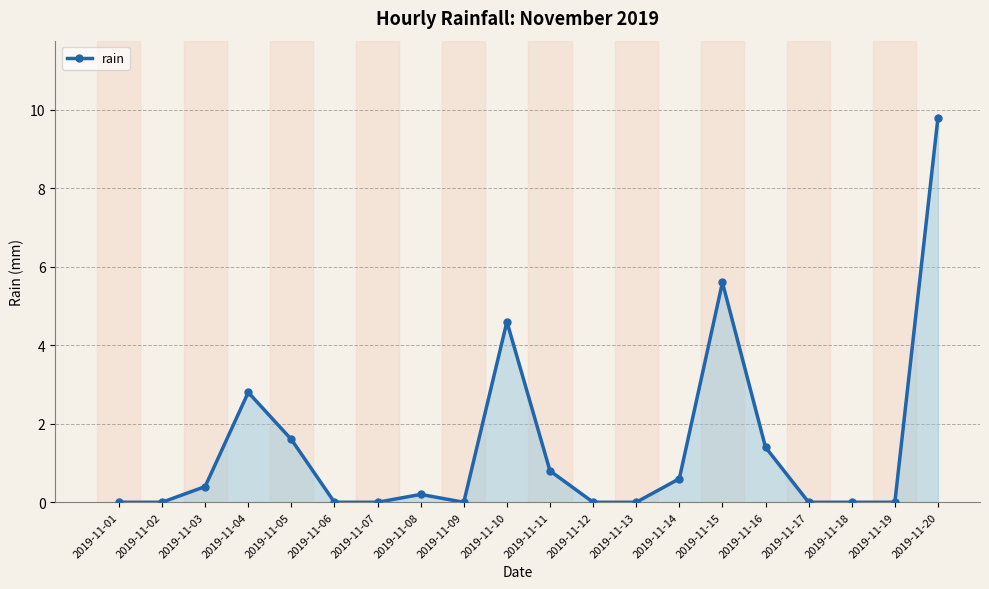

The value at 2019-11-09 is 0.0. True or false?

True